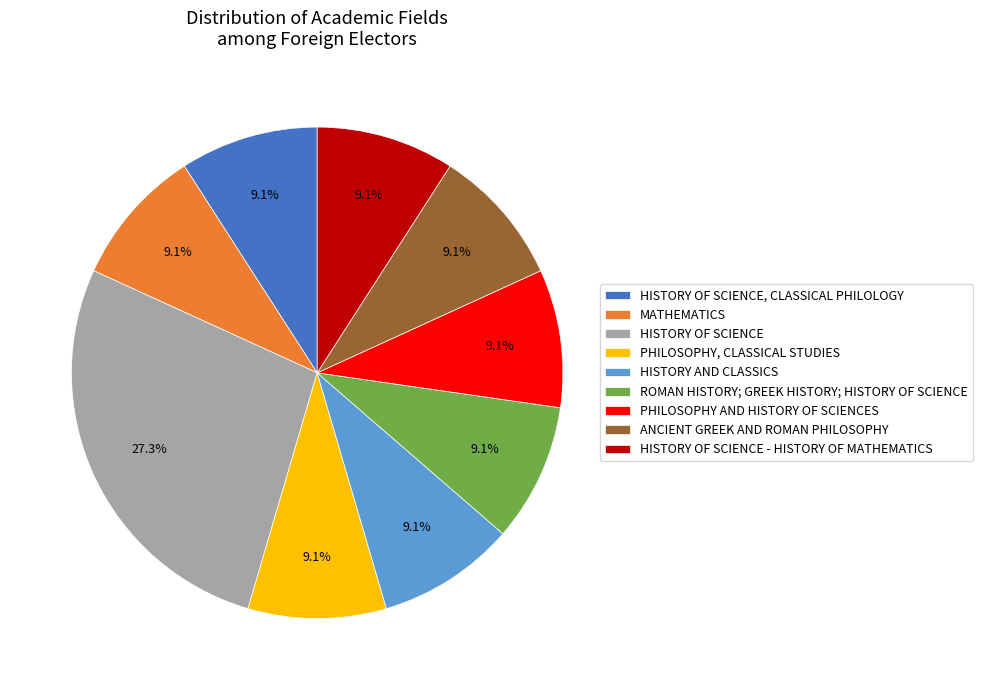

Do HISTORY AND CLASSICS and MATHEMATICS together represent more than half of the pie?

No